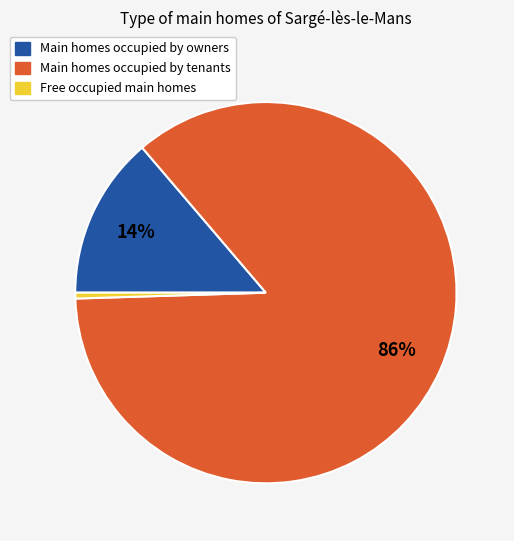

How many segments does this pie chart have?

3